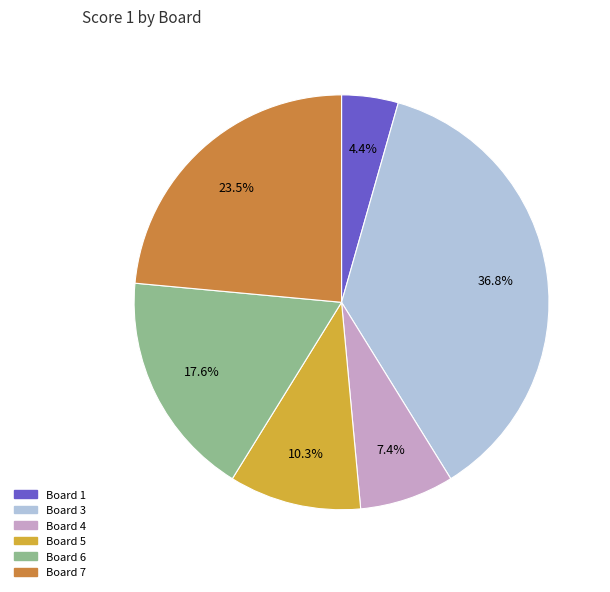

Is there any slice that represents more than half of the pie?

No